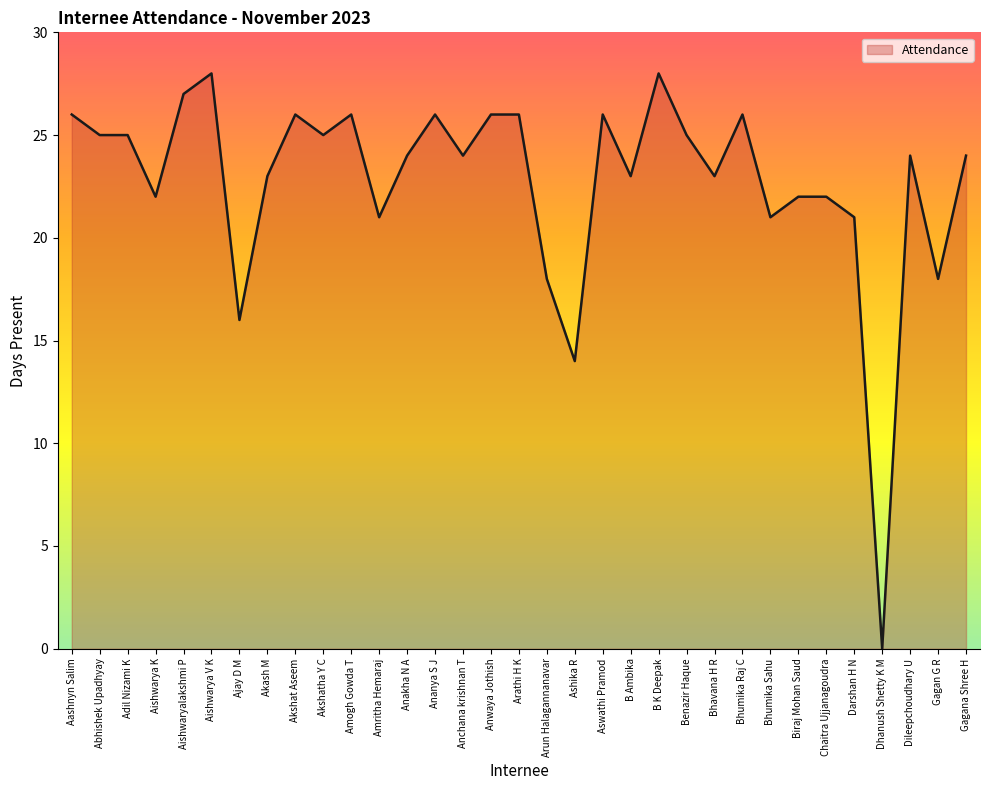

How many positive values are there?

32